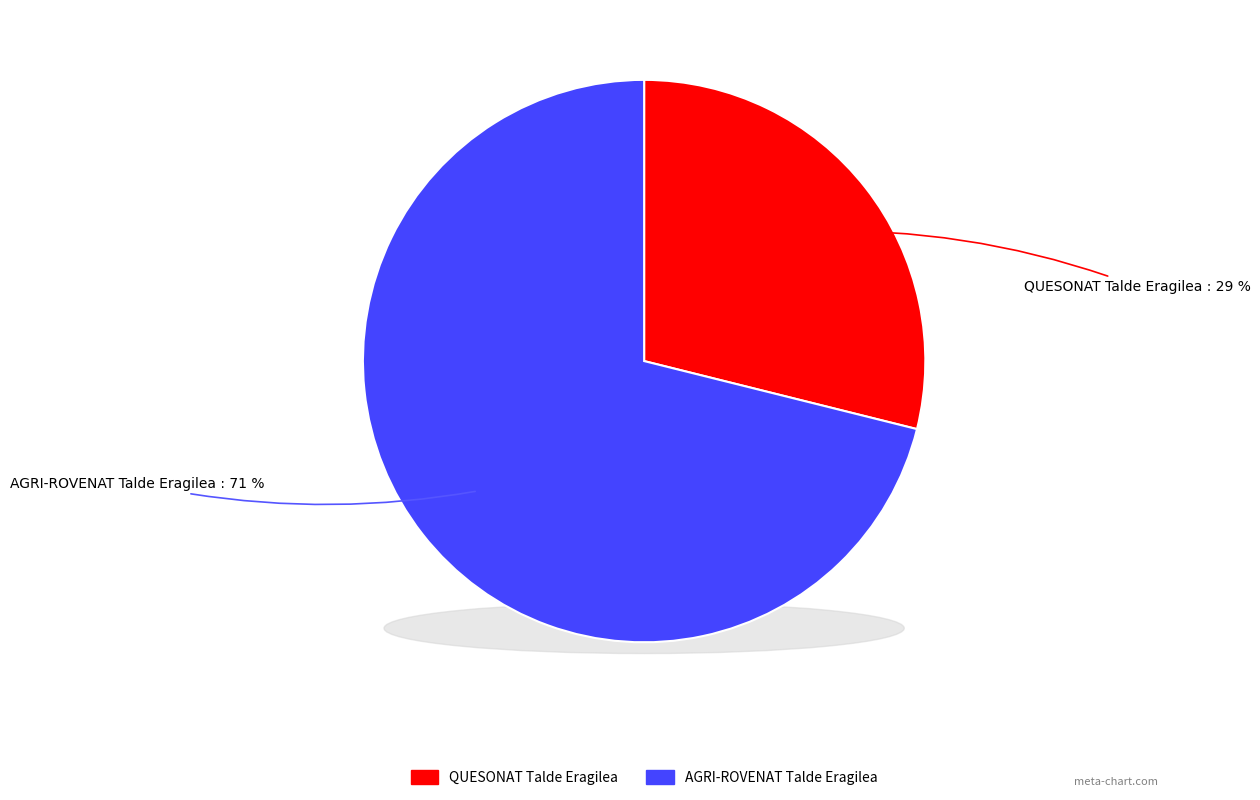

What is the ratio of the value at AGRI-ROVENAT Talde Eragilea to the value at QUESONAT Talde Eragilea?

2.5